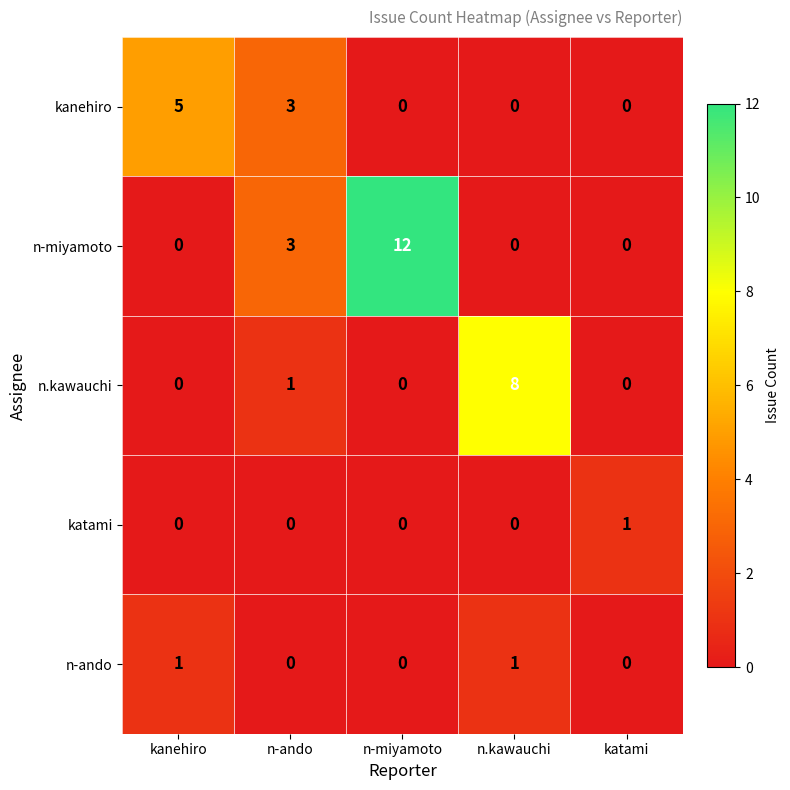

What is the sum of all n.kawauchi values?

9